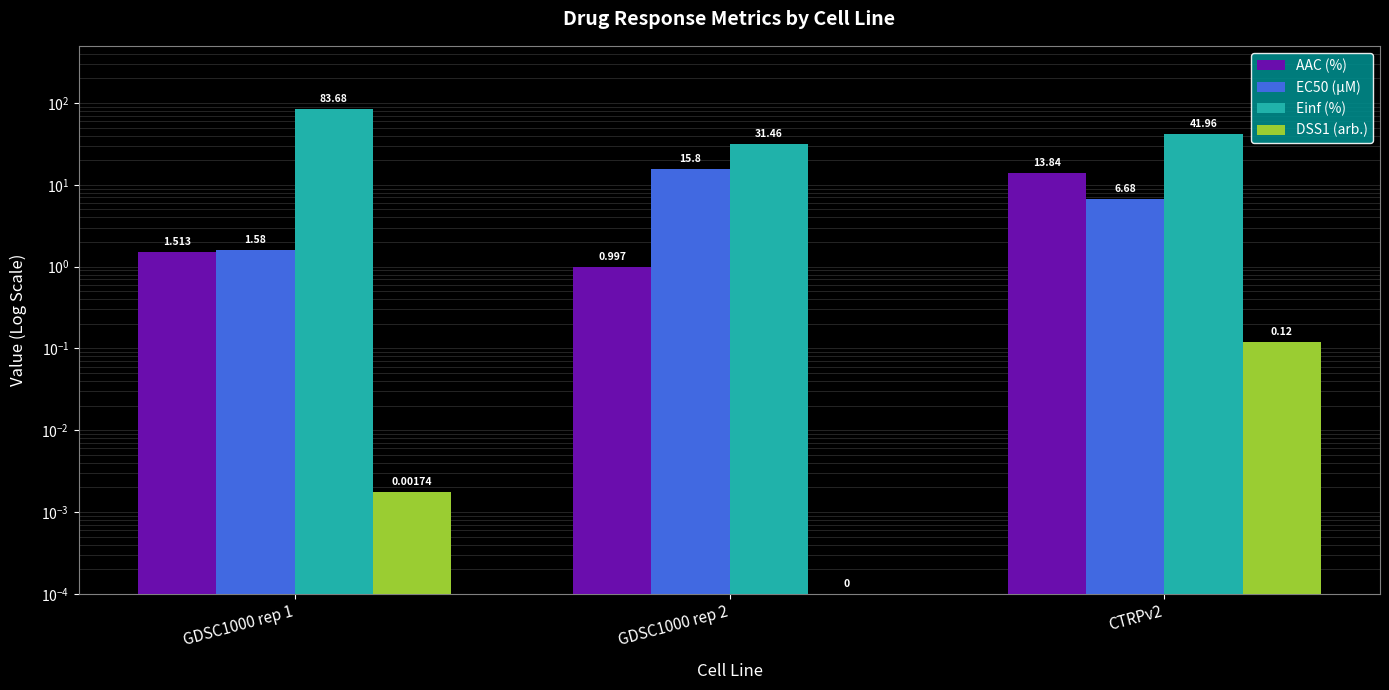

What are all the series names shown in the legend?

AAC (%), EC50 (µM), Einf (%), DSS1 (arb.)